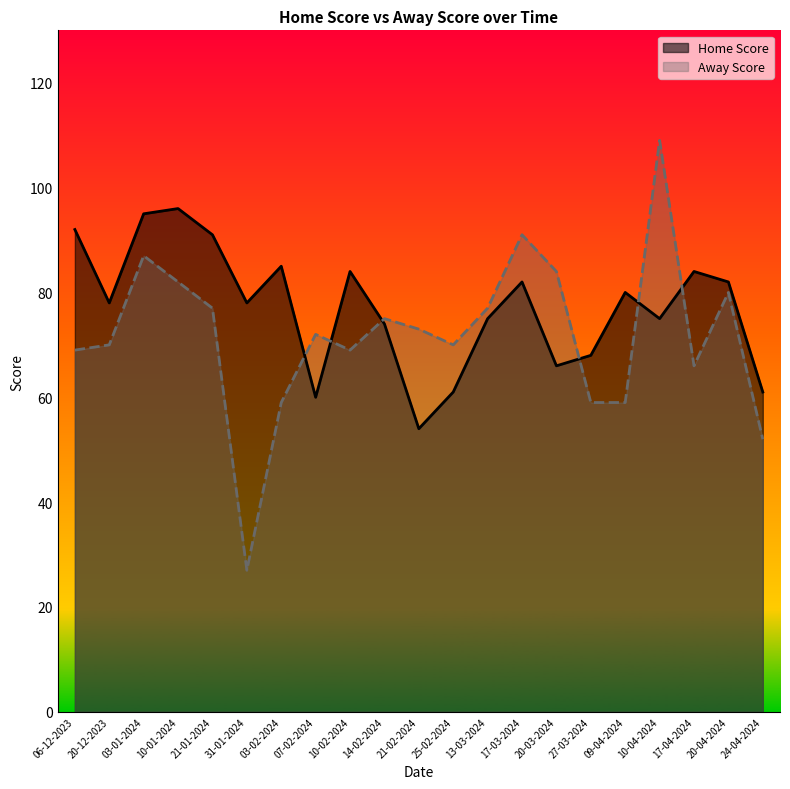

What is the label of the 11th point from the right?

21-02-2024